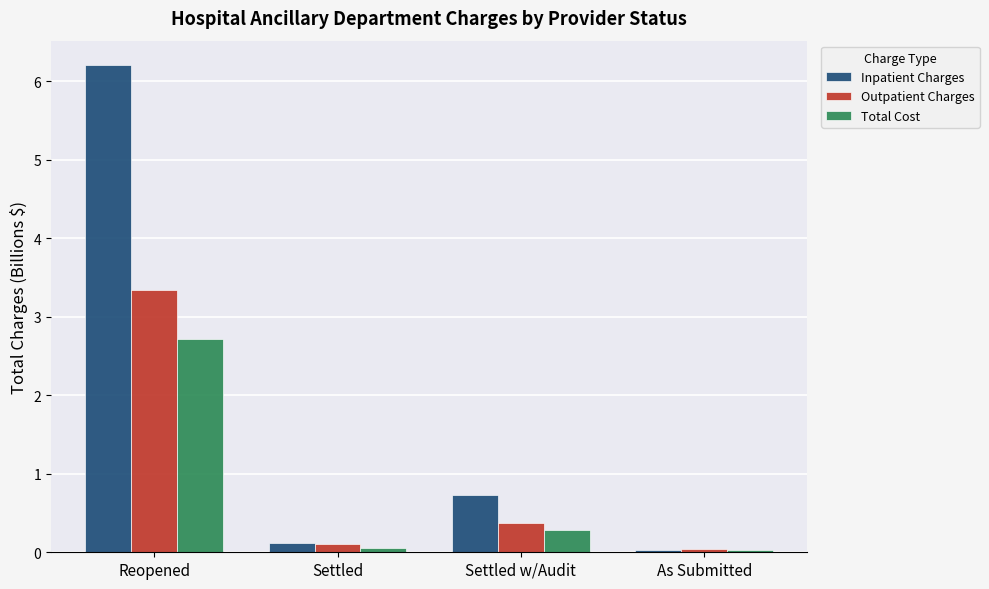

What position from the left is Reopened?

1